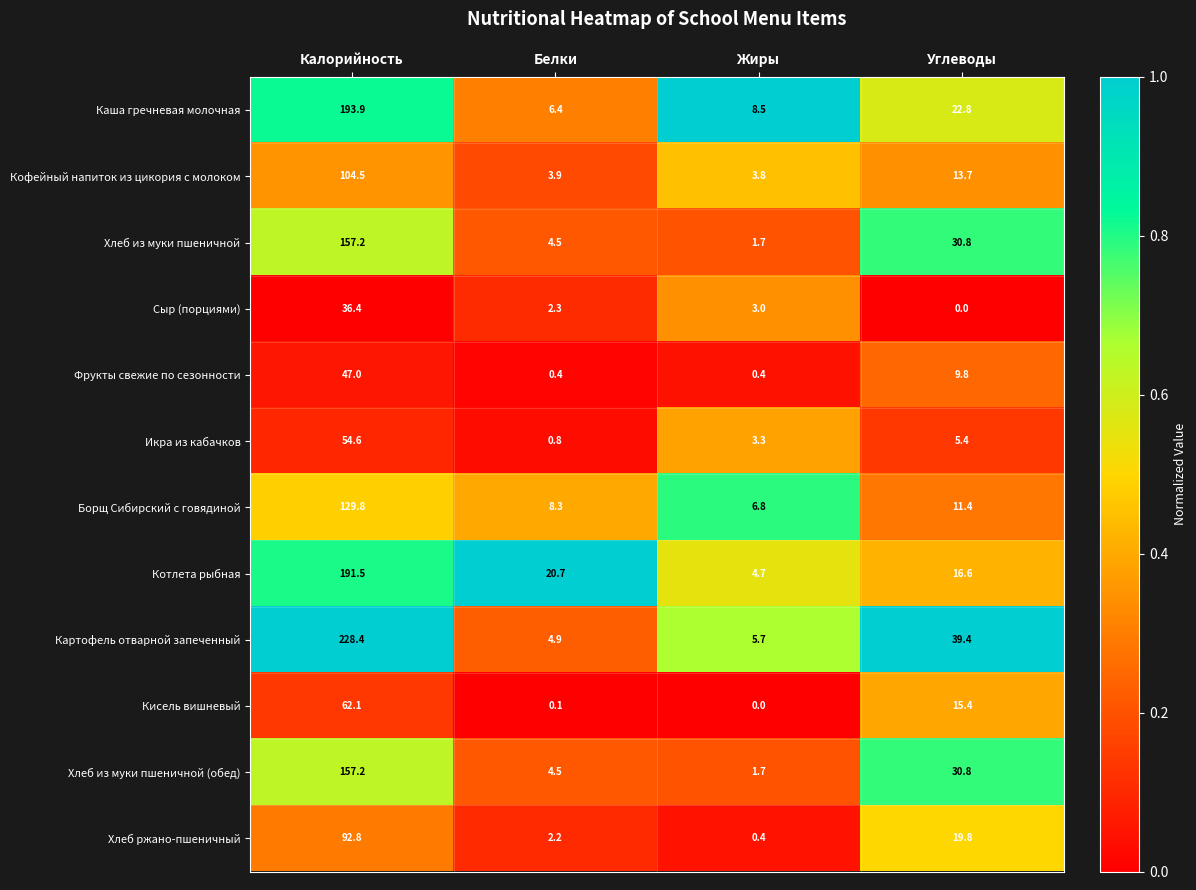

At which label is Хлеб из муки пшеничной closest to 79?

Углеводы